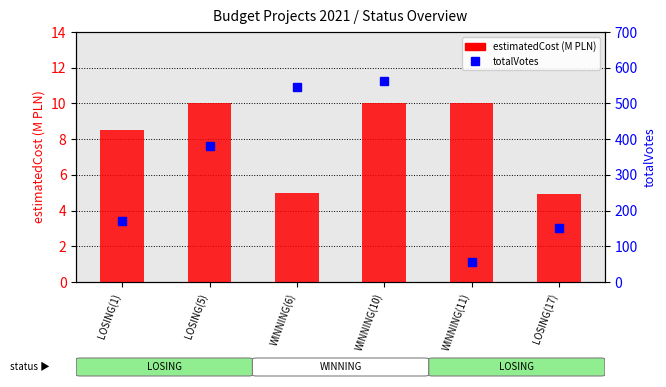

What position from the right is WINNING(10)?

3